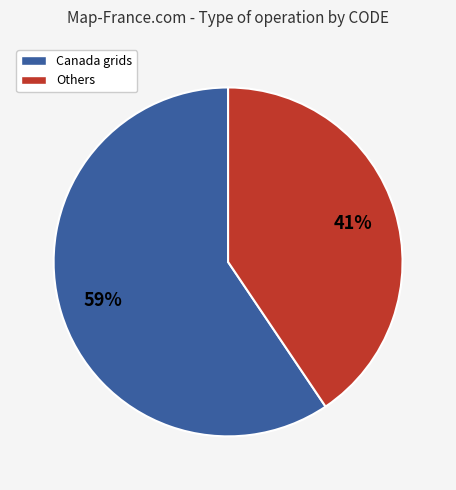

Is there any slice that represents more than half of the pie?

Yes